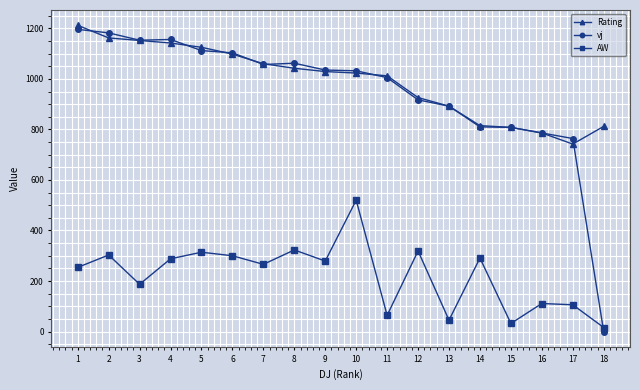

At how many categories does at least one series exceed 265?

18